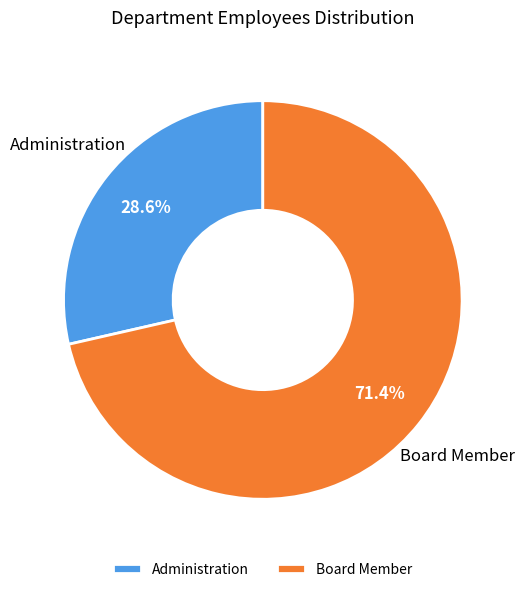

Is it true that Board Member is 61% of the pie?

False